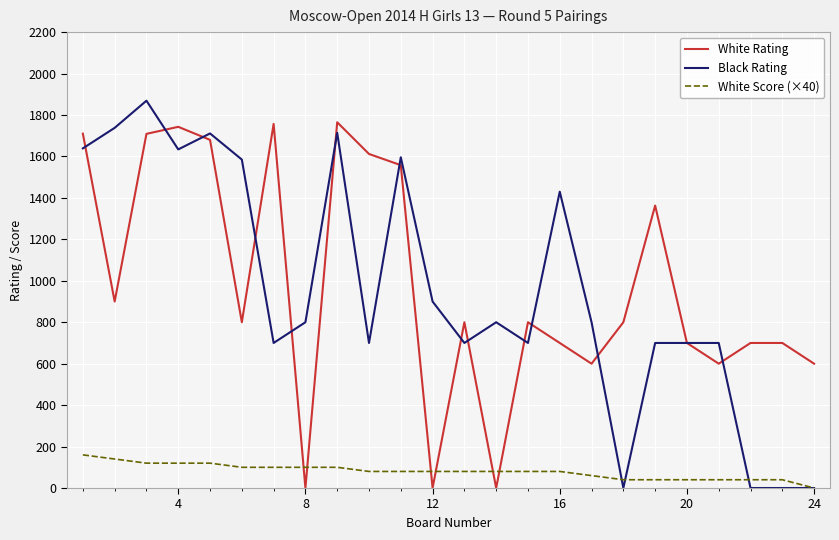

How many White Score (×40) values are between 40 and 100?

18